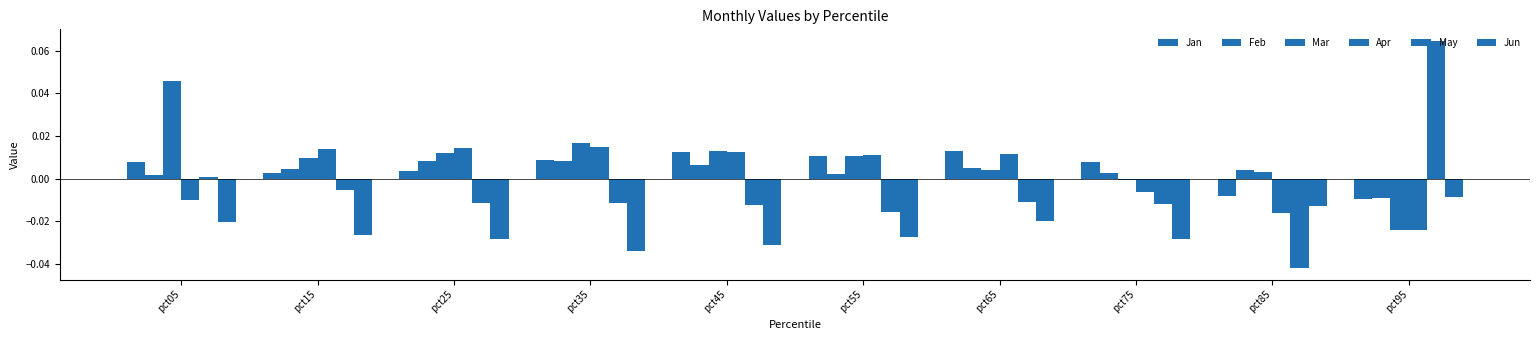

The Feb series shows 0.0 at pct85. True or false?

True